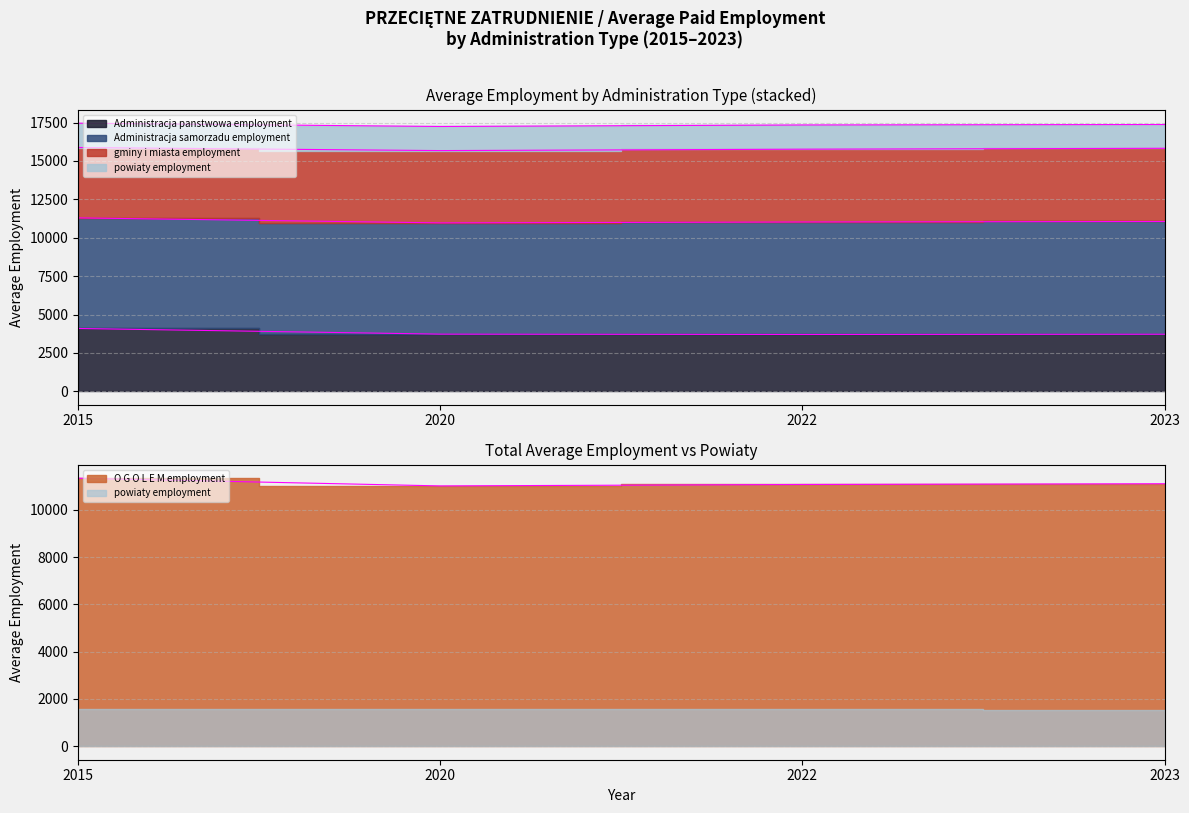

Reading right to left, transcribe all the data shown in this chart.

O G O L E M employment: 11098	11066	11006	11332
Administracja panstwowa employment: 3718	3702	3724	4092
Administracja samorzadu employment: 7341	7325	7244	7201
gminy i miasta employment: 4764	4739	4707	4583
powiaty employment: 1550	1578	1570	1582